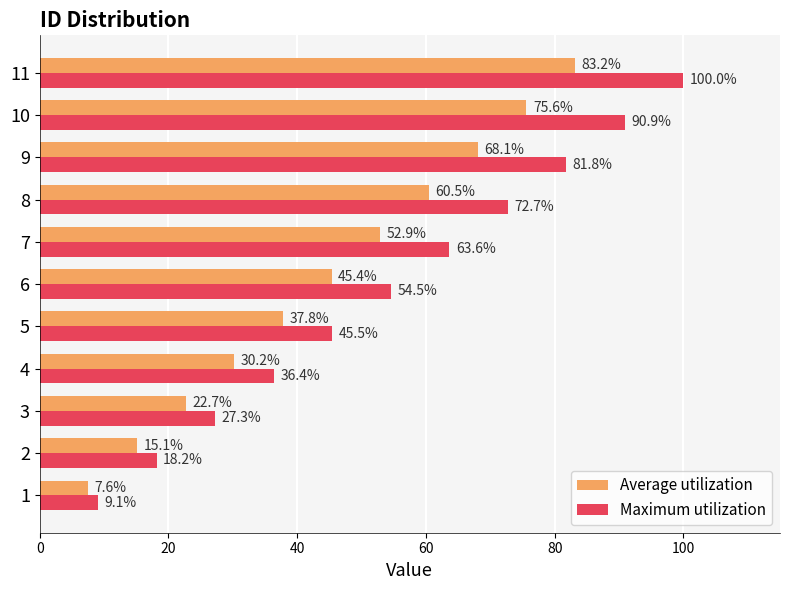

What is the spread (max minus min) of values at 10?

15.3